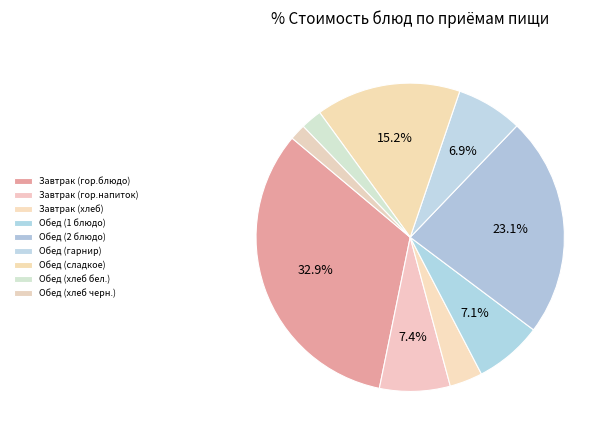

To the nearest percent, what is the difference between the largest and smallest slice percentages?

31%